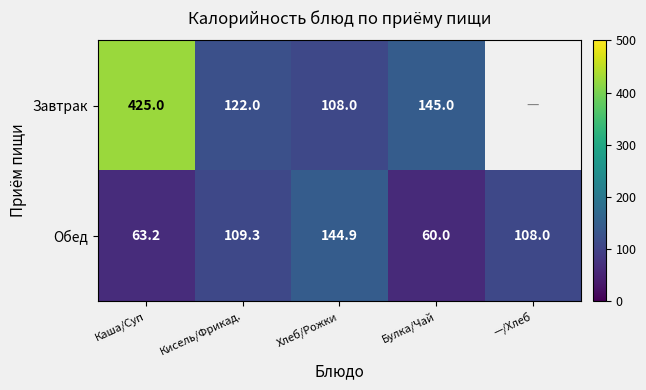

Rank the categories by Обед value from lowest to highest.

Булка/Чай, Каша/Суп, —/Хлеб, Кисель/Фрикад., Хлеб/Рожки